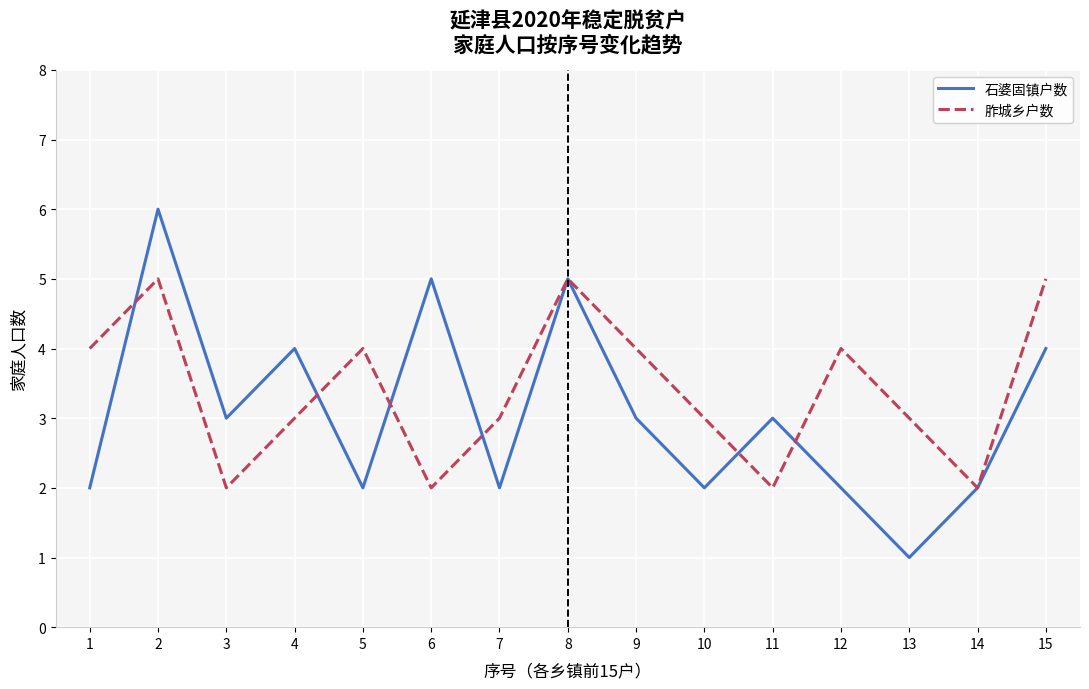

What is the minimum value for 石婆固镇户数?

1